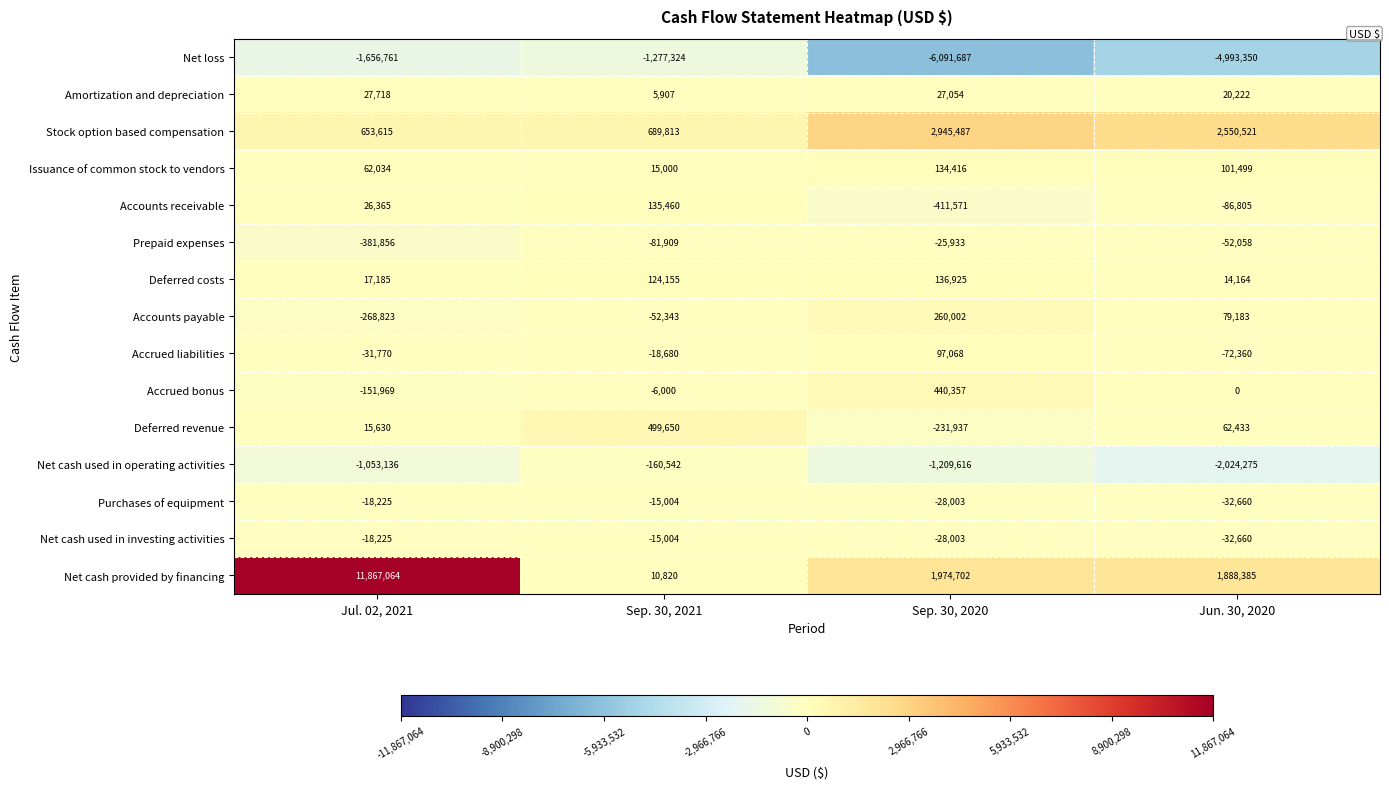

Is it true that Accrued bonus equals -1745 at Sep. 30, 2021?

False